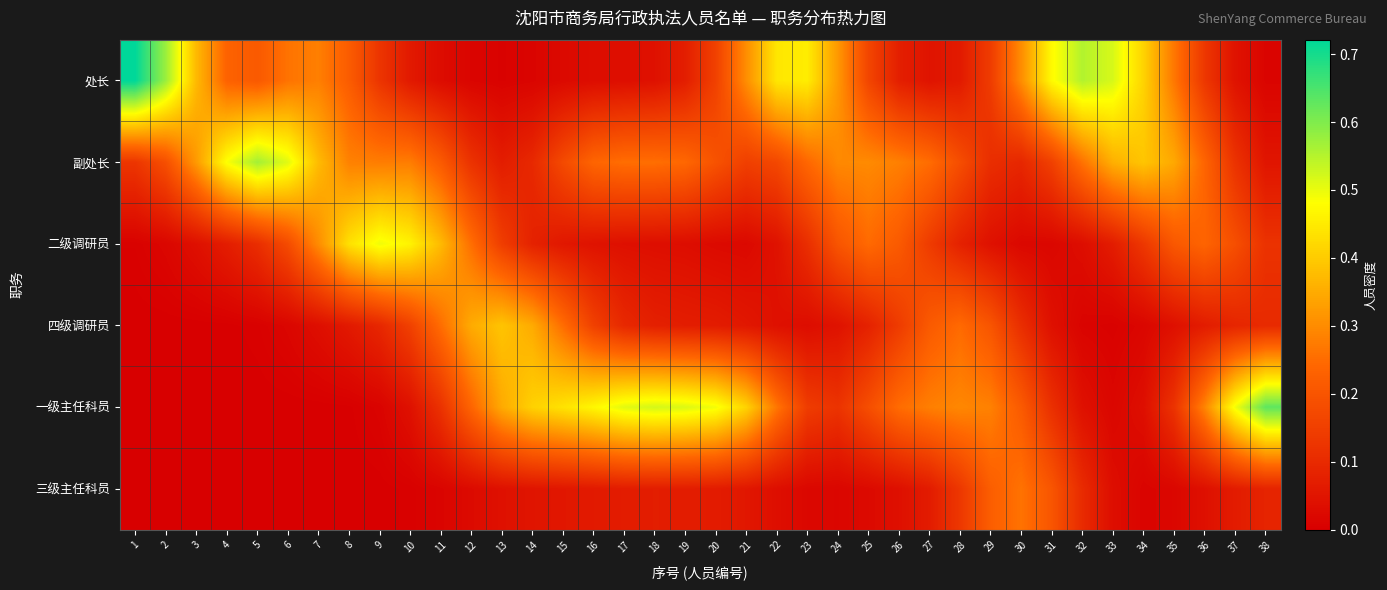

At which category is the sum across all series the highest?

10